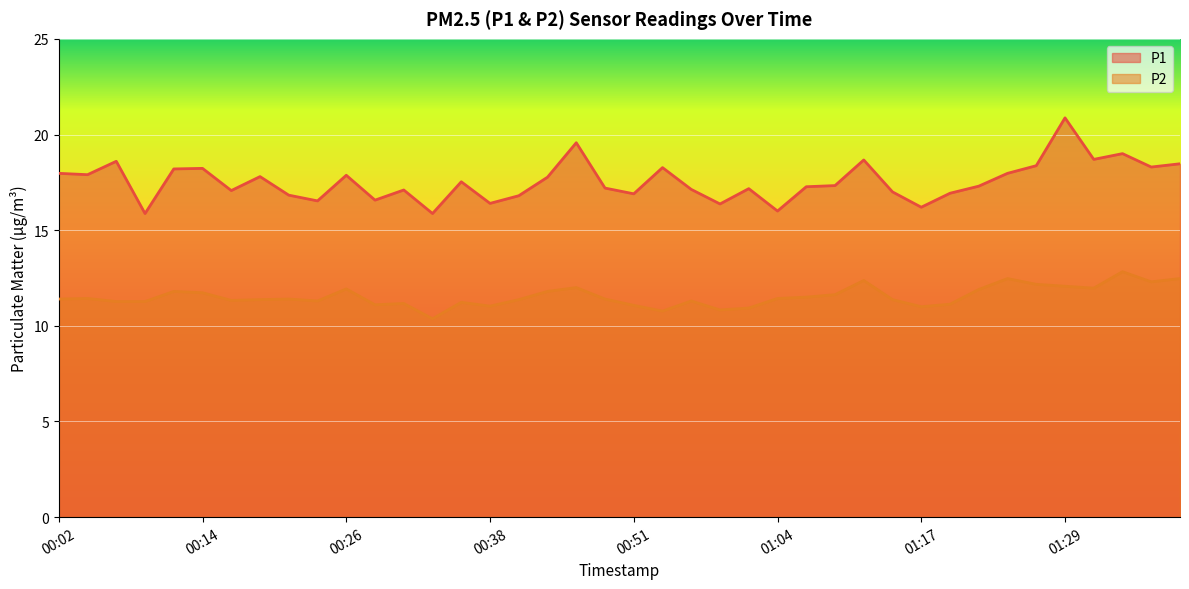

What is the value of the P2 point at the 6th from the left?

11.7